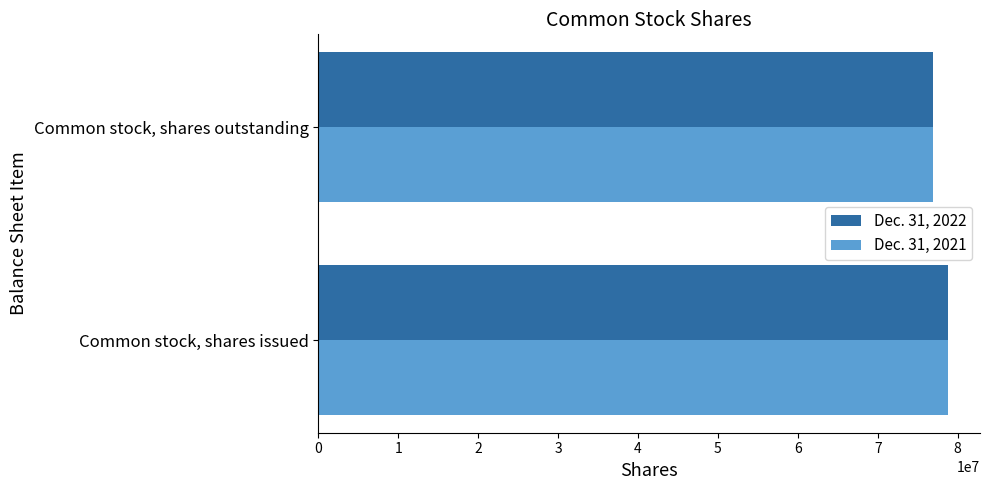

Which category has the lowest value in the Dec. 31, 2021 series?

Common stock, shares outstanding